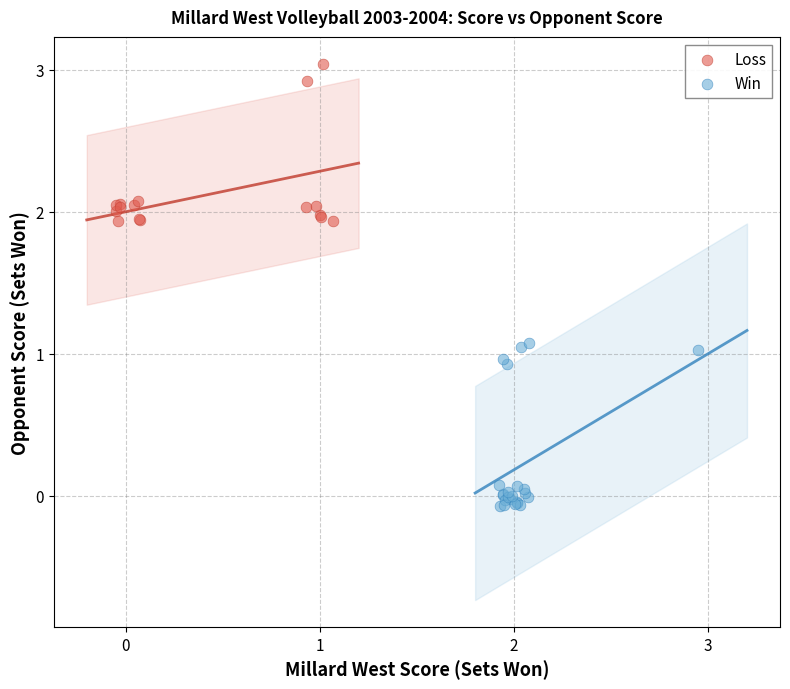

Which series reaches the minimum Y coordinate?

Win